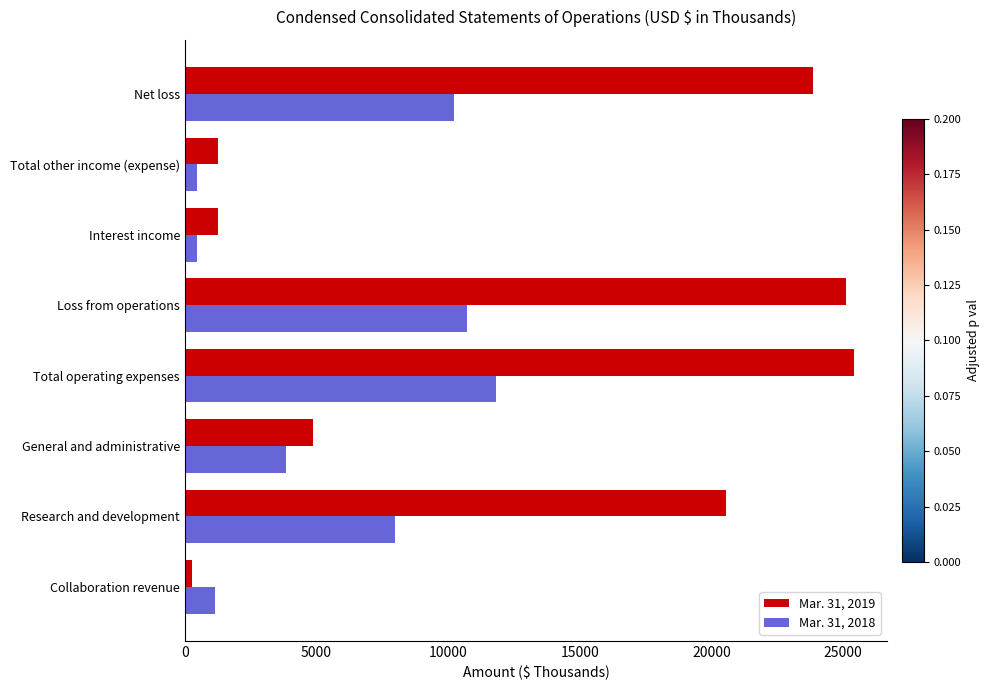

The value of Mar. 31, 2018 at Total operating expenses is 2635. True or false?

False